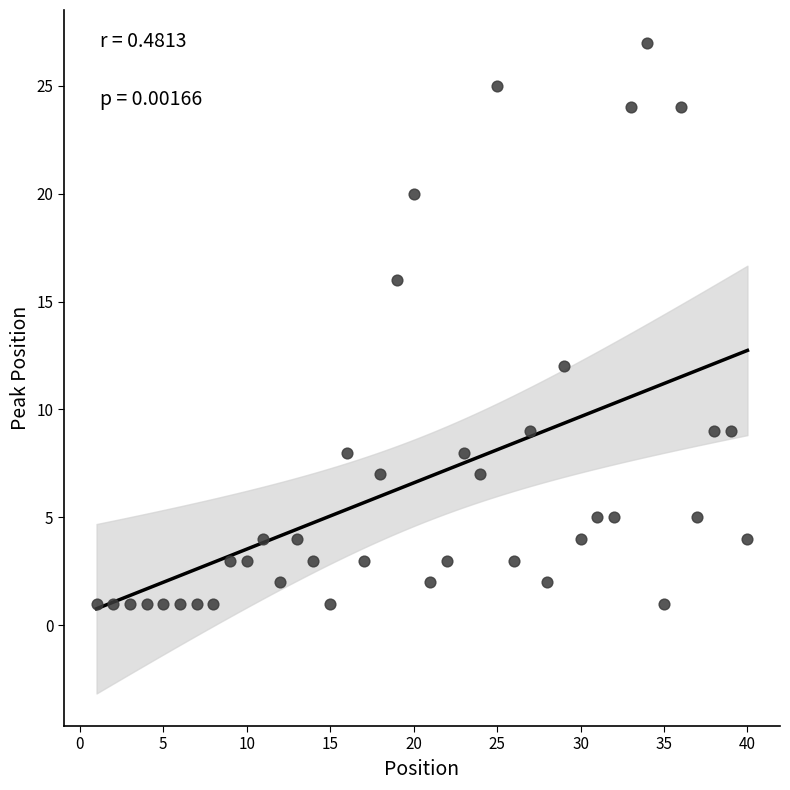

What is the range of Y values (max minus min)?

26